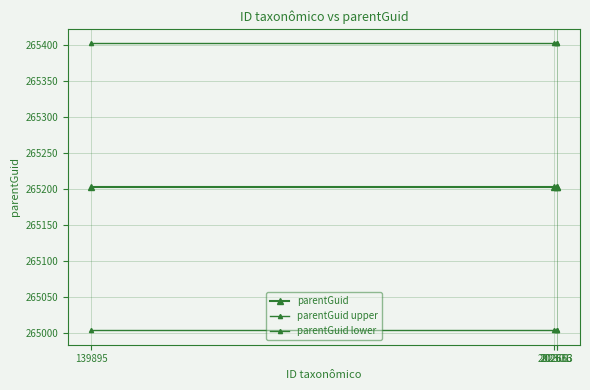

Does the chart have visible grid lines?

Yes